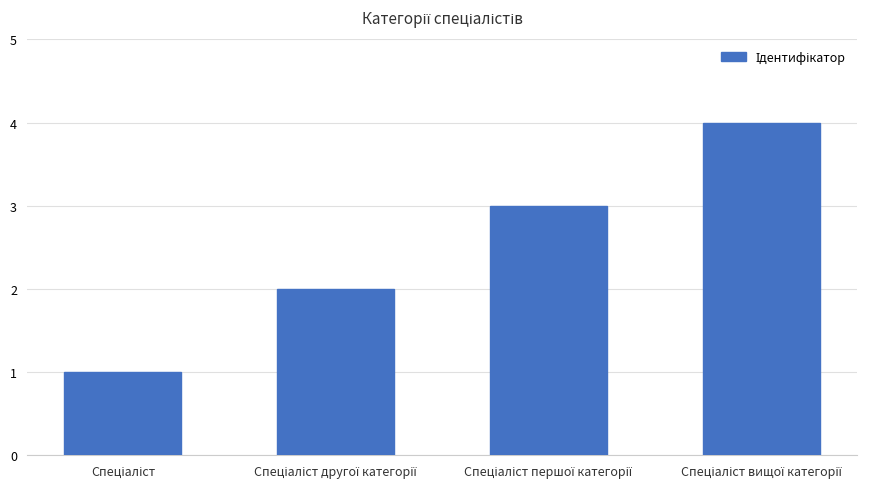

What is the greatest value displayed?

4